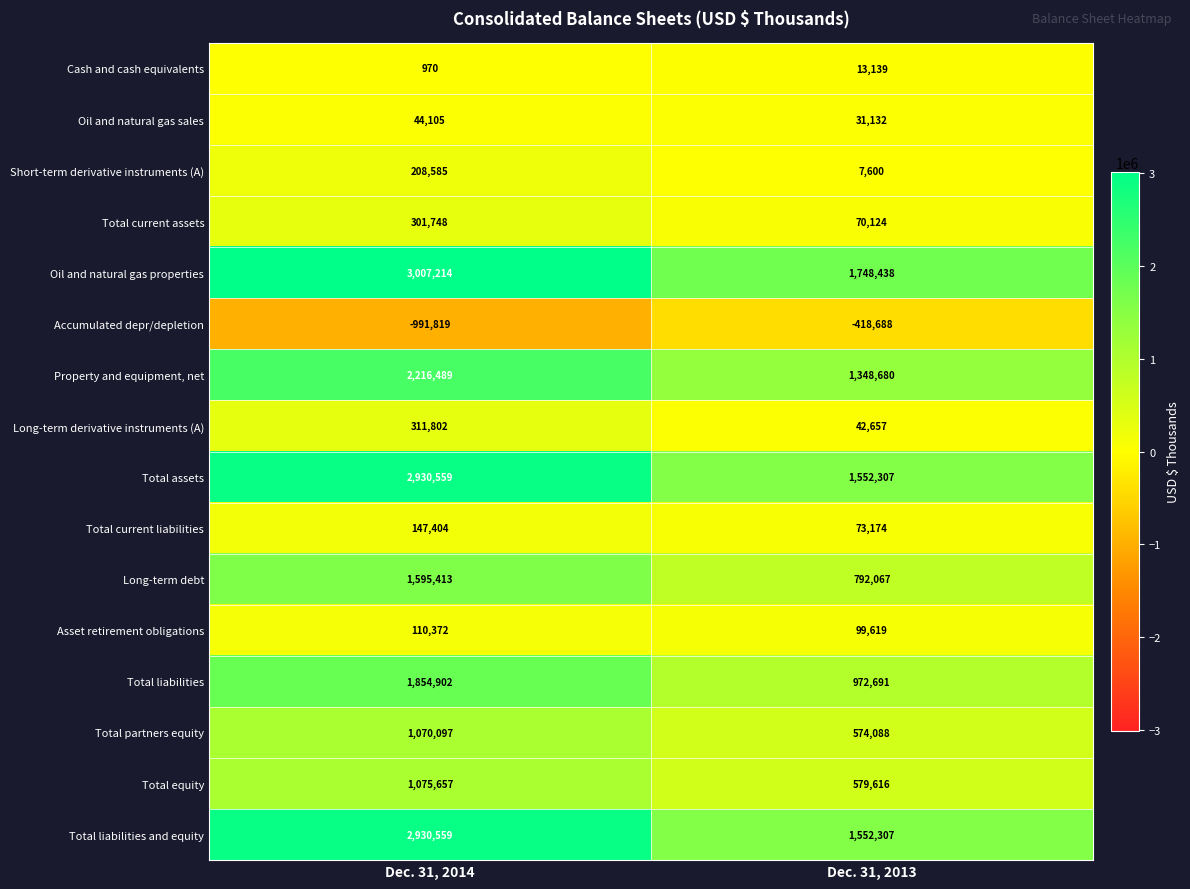

What is the lowest value of the Total assets series?

1552307